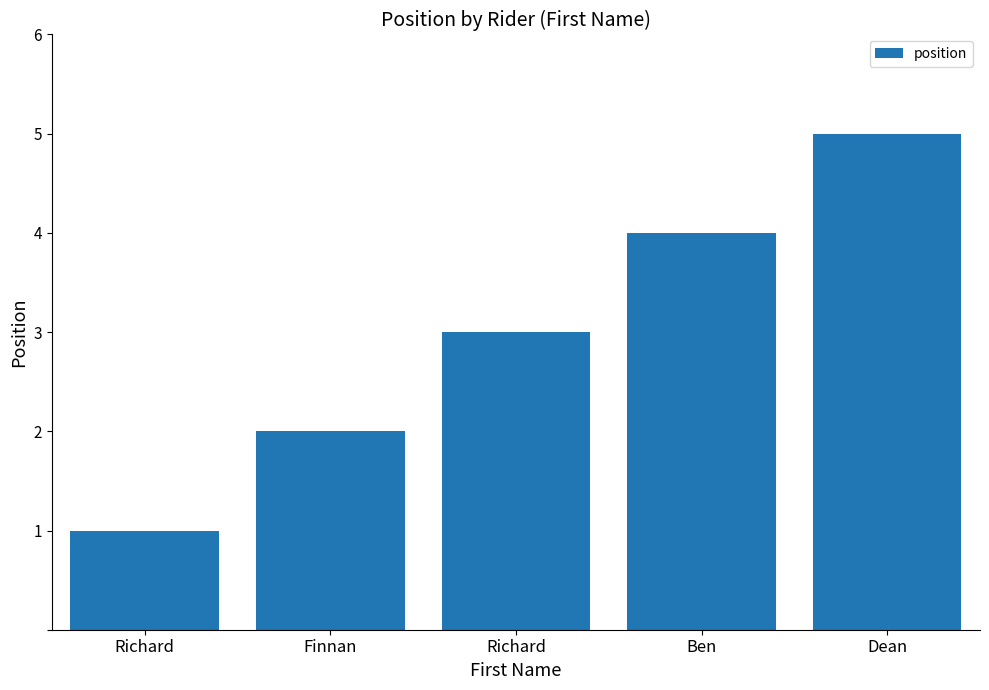

What is the smallest value displayed?

1